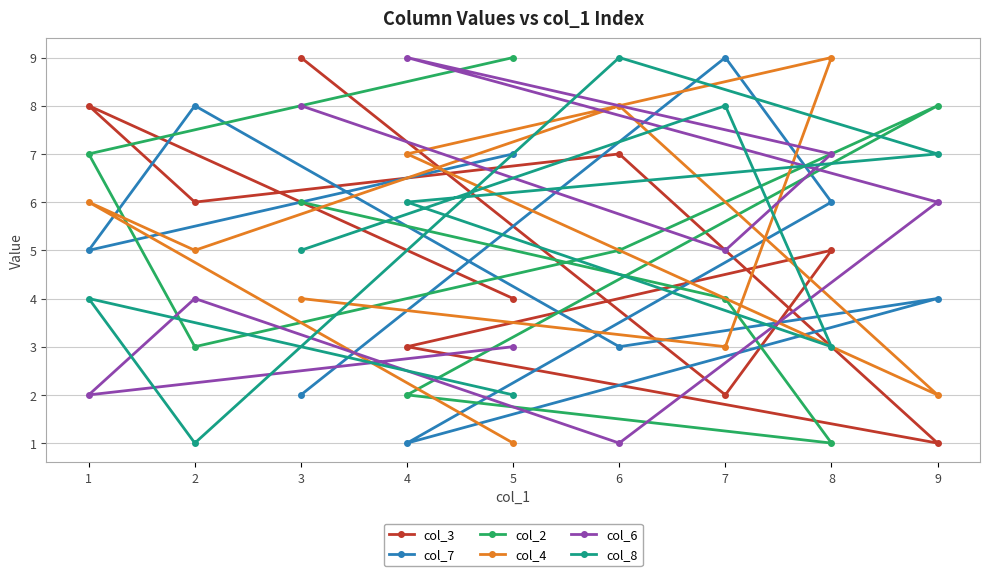

Which category has the highest value in the col_4 series?

8